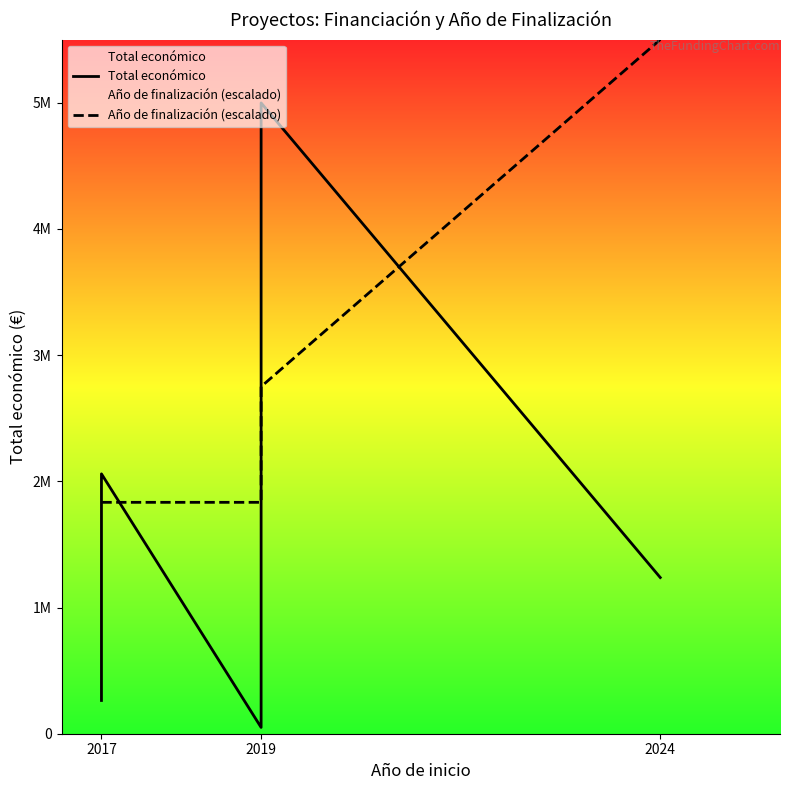

What position from the right is 2017?

6